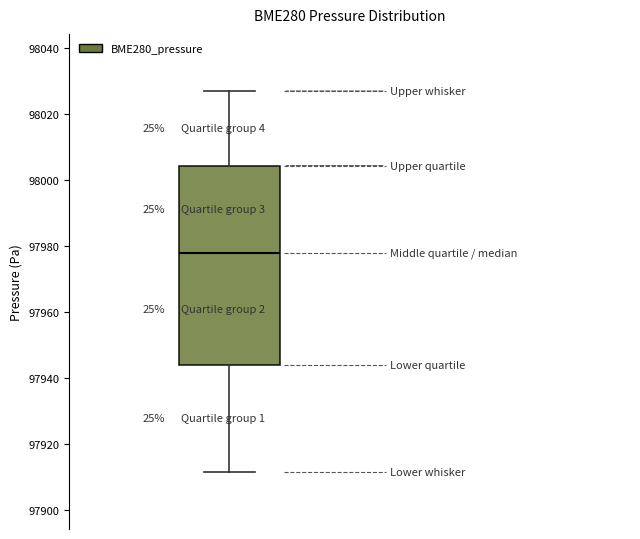

Read this box plot against the y-axis: the position of the median line, the range covered by the box, and the ends of both whiskers. The values are not printed on the chart, so give them approximately, as read against the axis.

median 97978, box 97944 to 98004, whiskers 97912 to 98026